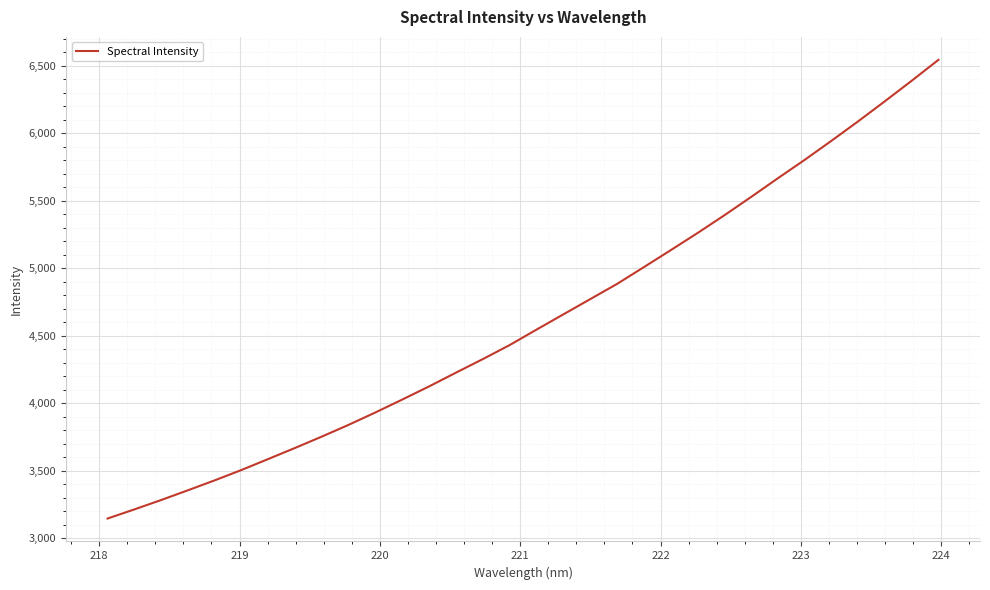

What is the smallest value displayed?

3147.6